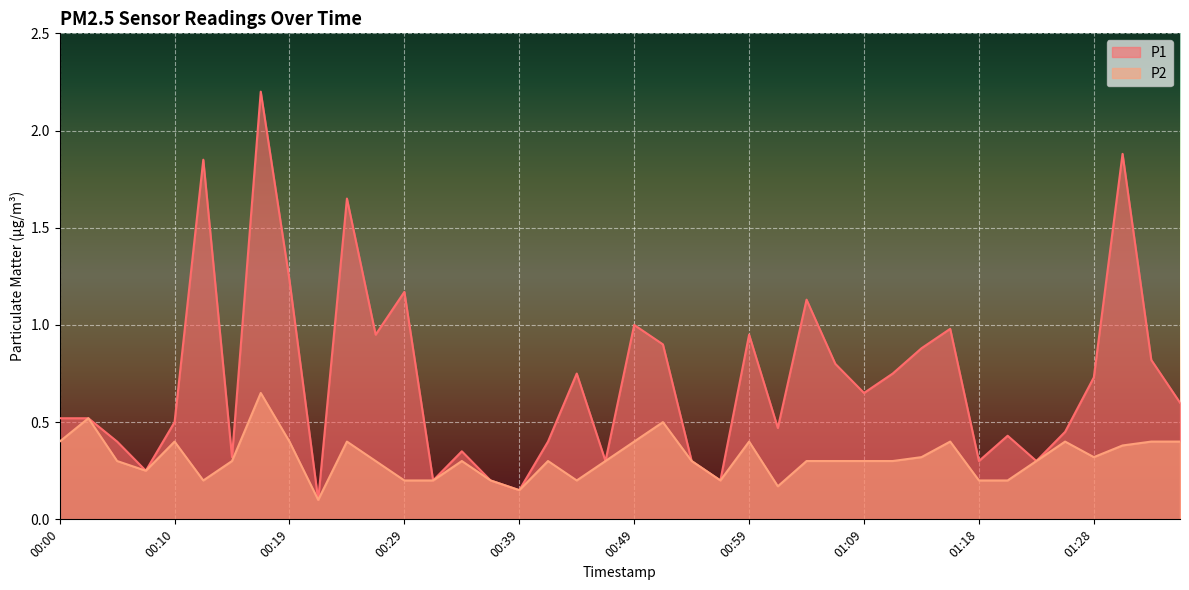

Reading left to right, list all the values displayed in this chart.

P1: 00:00=0.5	00:02=0.5	00:05=0.4	00:07=0.2	00:10=0.5	00:12=1.9	00:15=0.3	00:17=2.2	00:19=1.2	00:22=0.1	00:24=1.6	00:27=0.9	00:29=1.2	00:32=0.2	00:34=0.3	00:37=0.2	00:39=0.1	00:41=0.4	00:44=0.8	00:46=0.3	00:49=1.0	00:51=0.9	00:54=0.3	00:56=0.2	00:59=0.9	01:01=0.5	01:04=1.1	01:06=0.8	01:09=0.7	01:11=0.8	01:13=0.9	01:16=1.0	01:18=0.3	01:21=0.4	01:23=0.3	01:26=0.5	01:28=0.7	01:31=1.9	01:33=0.8	01:35=0.6
P2: 00:00=0.4	00:02=0.5	00:05=0.3	00:07=0.2	00:10=0.4	00:12=0.2	00:15=0.3	00:17=0.7	00:19=0.4	00:22=0.1	00:24=0.4	00:27=0.3	00:29=0.2	00:32=0.2	00:34=0.3	00:37=0.2	00:39=0.1	00:41=0.3	00:44=0.2	00:46=0.3	00:49=0.4	00:51=0.5	00:54=0.3	00:56=0.2	00:59=0.4	01:01=0.2	01:04=0.3	01:06=0.3	01:09=0.3	01:11=0.3	01:13=0.3	01:16=0.4	01:18=0.2	01:21=0.2	01:23=0.3	01:26=0.4	01:28=0.3	01:31=0.4	01:33=0.4	01:35=0.4